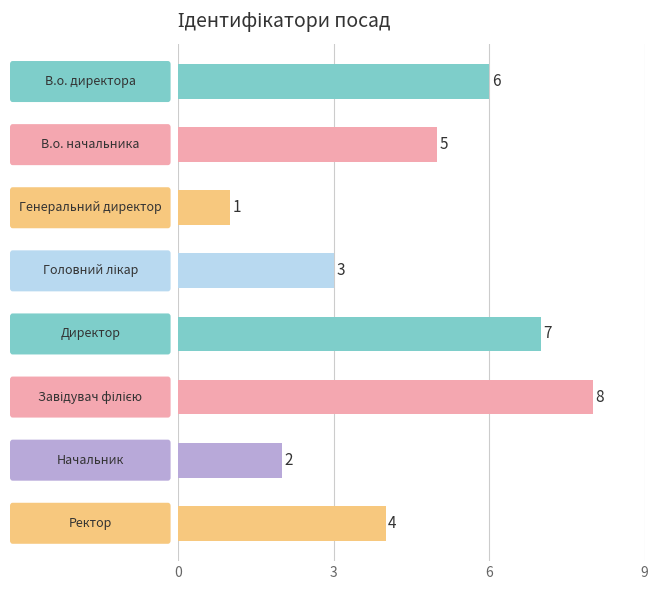

How many values are between 3 and 7?

5